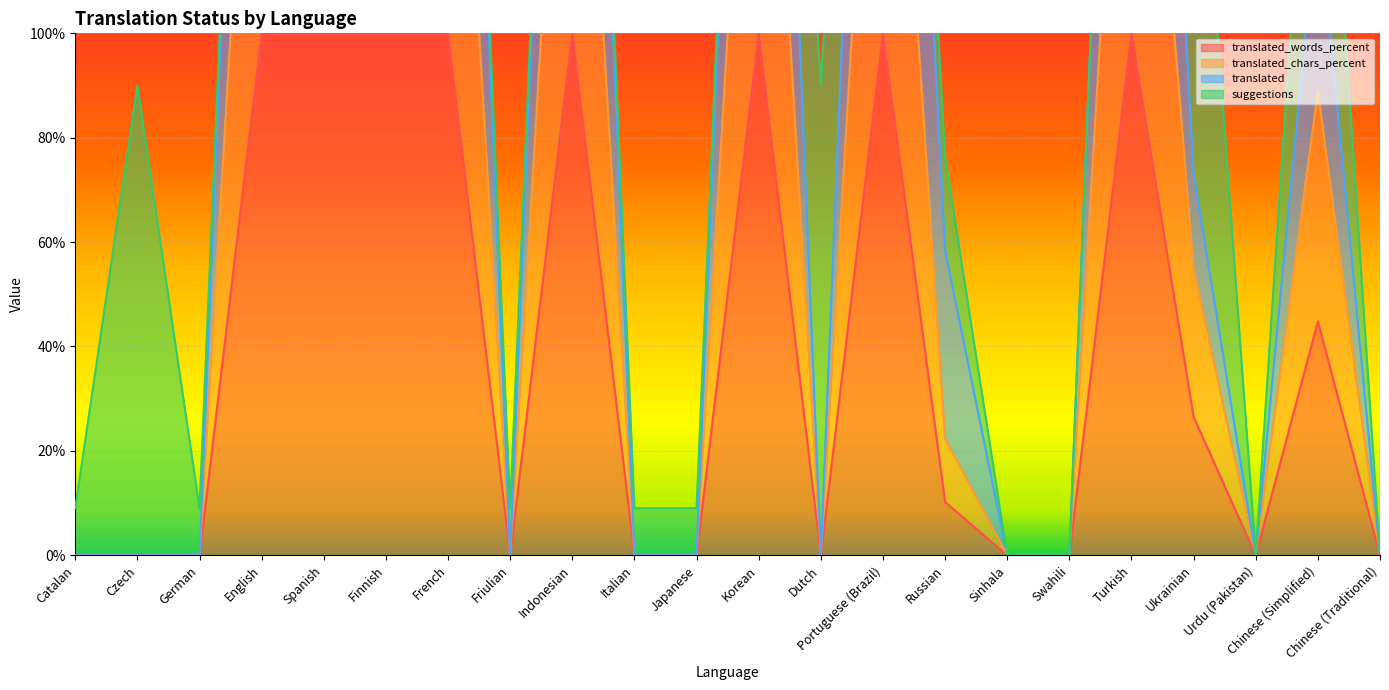

True or false: translated_words_percent has a value of 54.9 at Swahili.

False